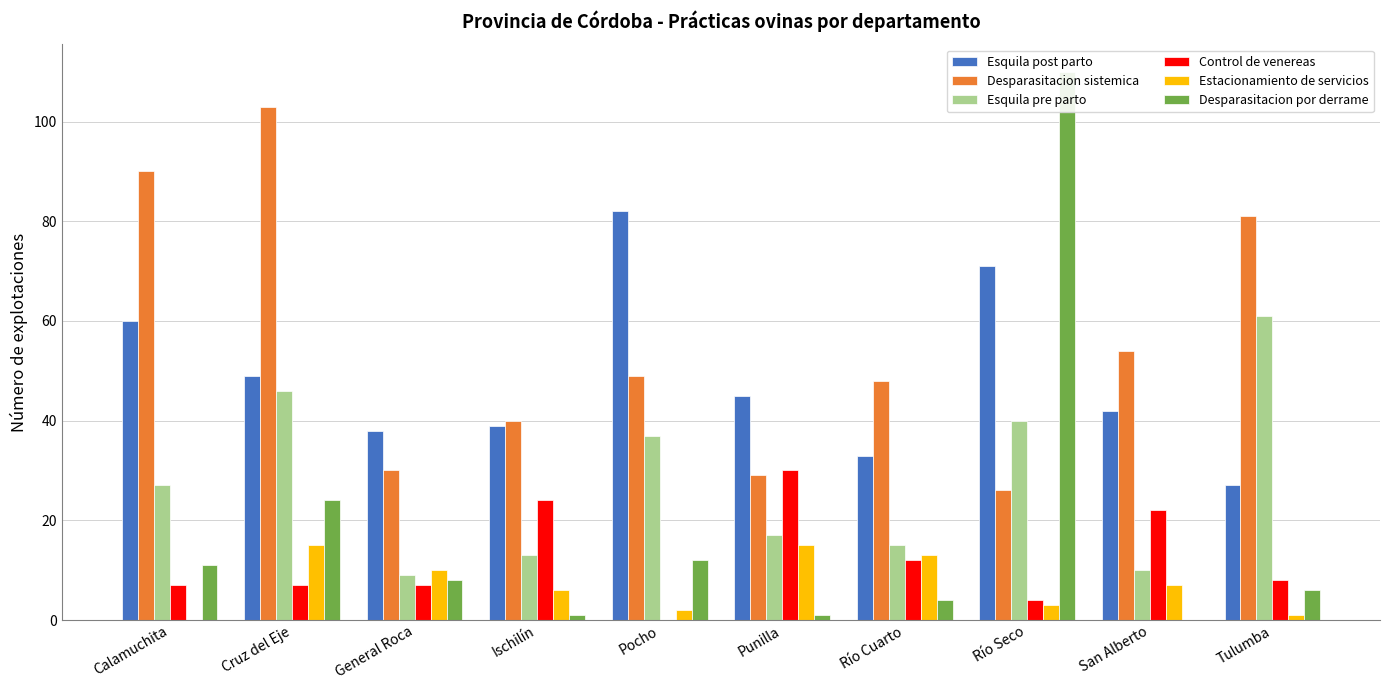

Which category has the lowest value in the Estacionamiento de servicios series?

Calamuchita